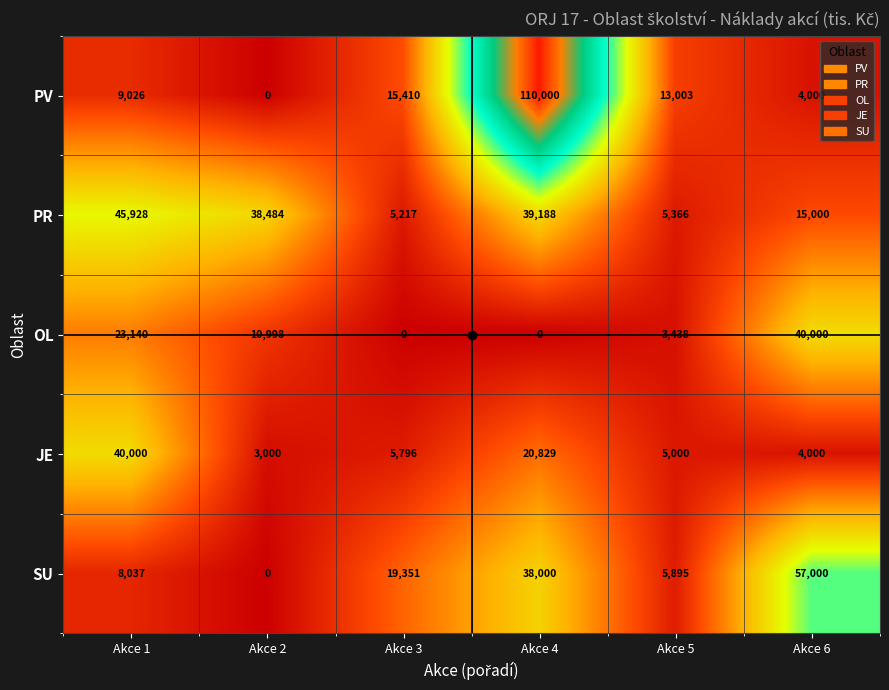

At which label does PV reach its minimum?

Akce 2